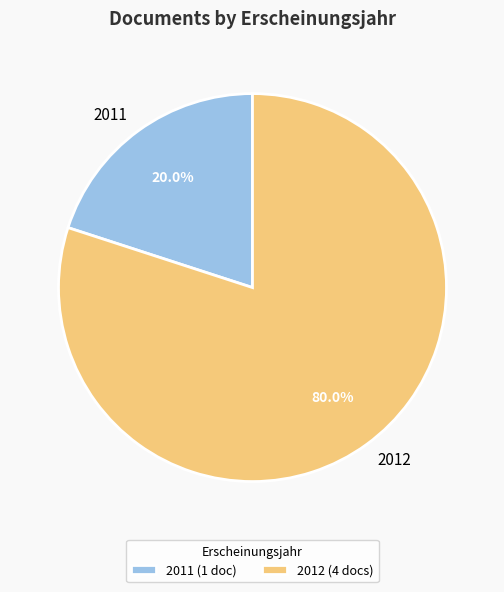

What is the ratio of the value at 2012 to the value at 2011?

4.0